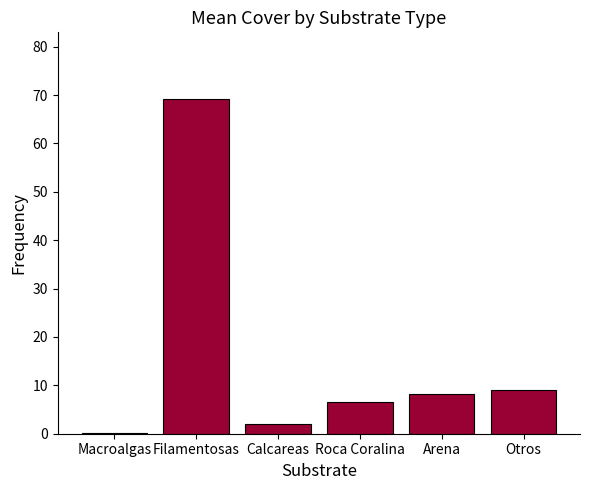

What is the sum of all values?

95.1